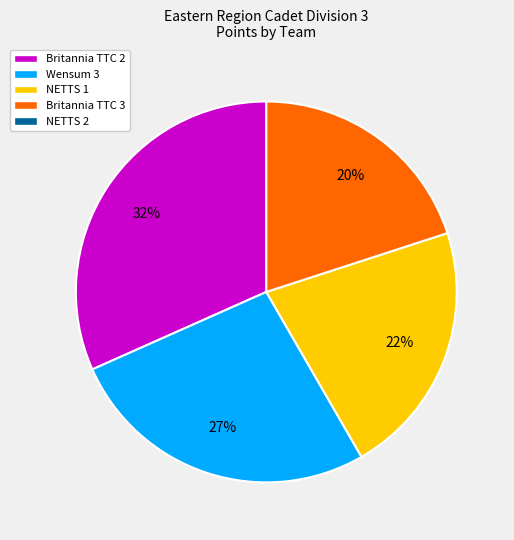

Is there any slice that represents more than half of the pie?

No